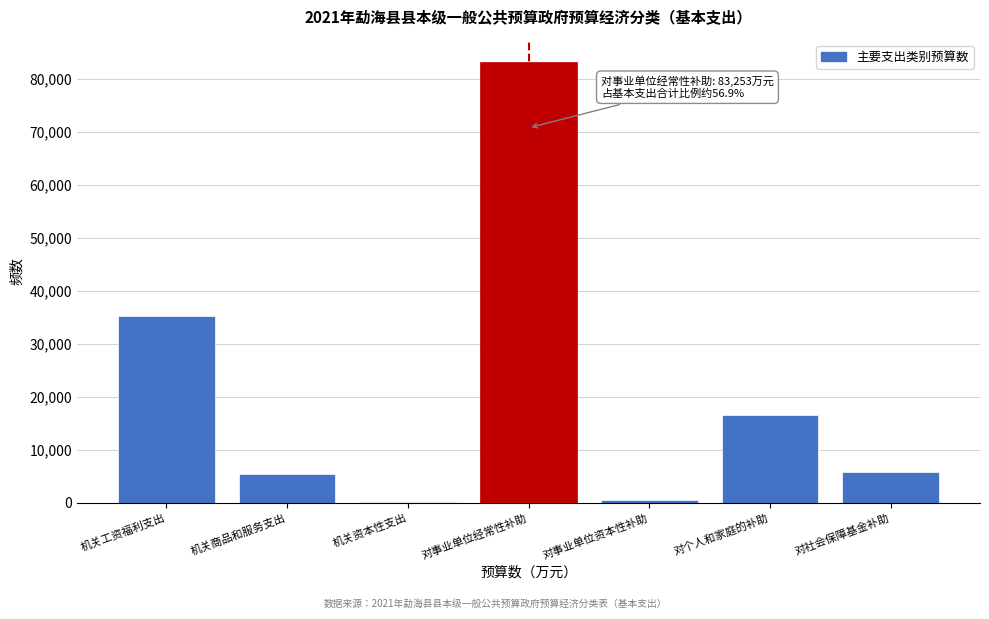

What is the maximum value shown in the chart?

83253